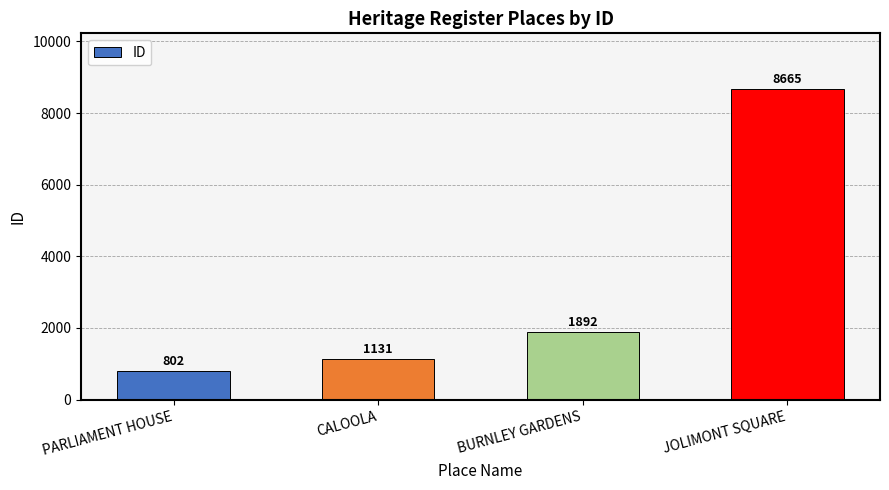

Where is the data nearest to the value 4733?

BURNLEY GARDENS